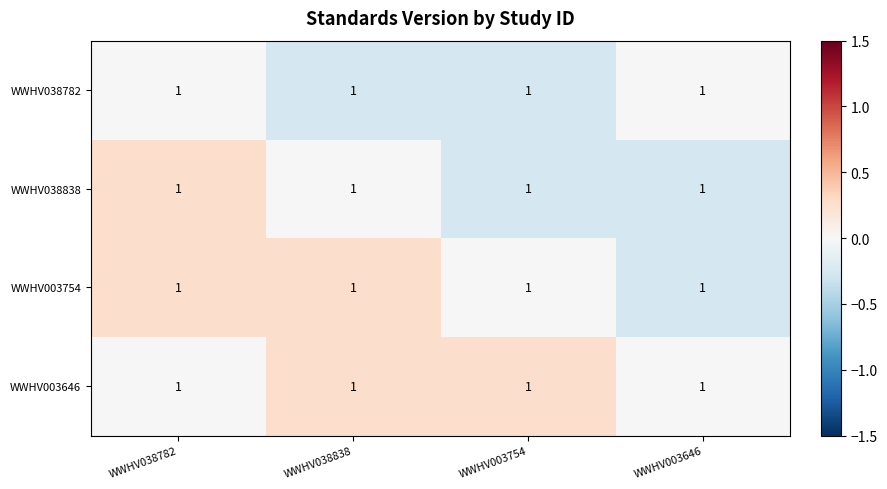

List the labels in order of WWHV003646 value, largest first.

WWHV038838, WWHV003754, WWHV038782, WWHV003646